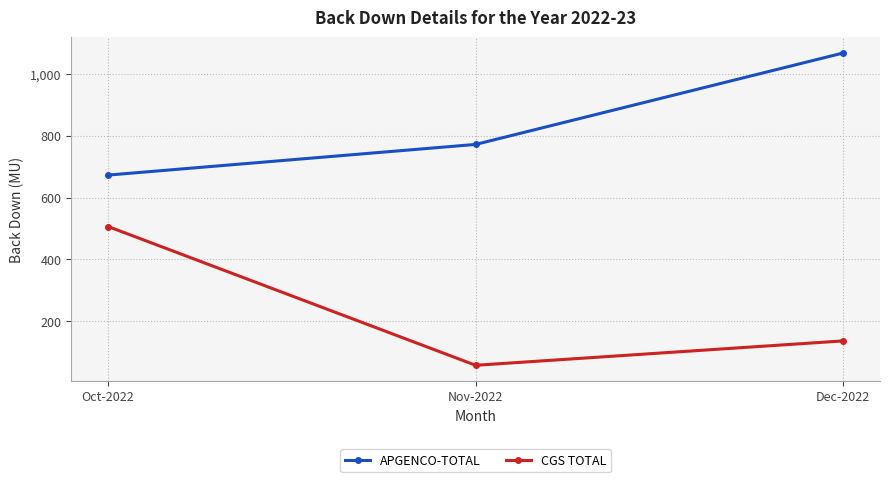

How many data points in APGENCO-TOTAL are above 772?

2